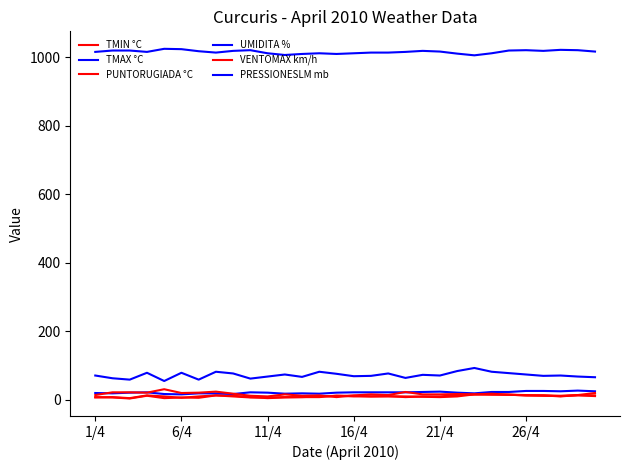

True or false: PUNTORUGIADA °C has more than 2 points higher than both neighbors.

True